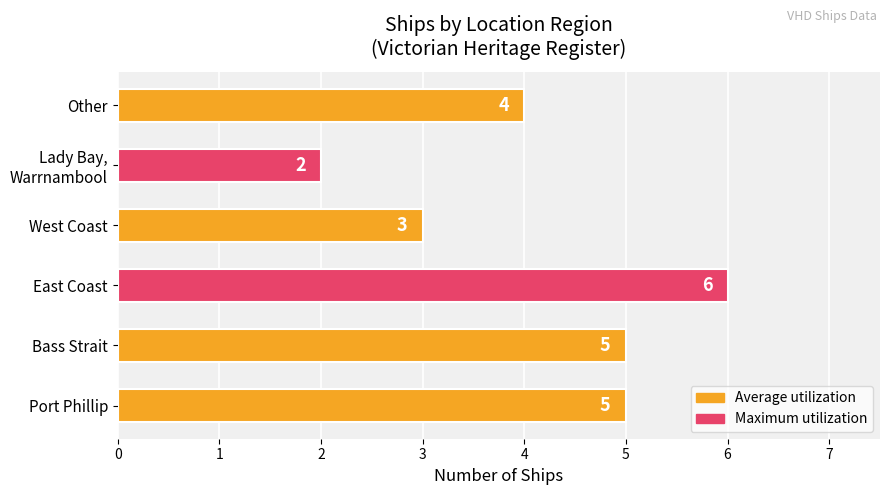

Count the number of data series in this chart.

1